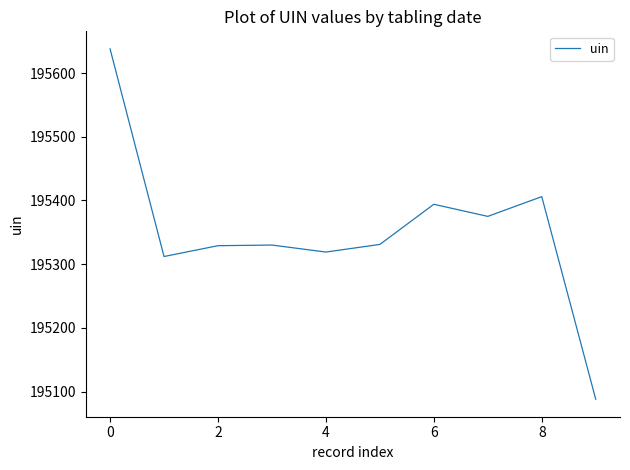

What is the minimum value shown in the chart?

195088